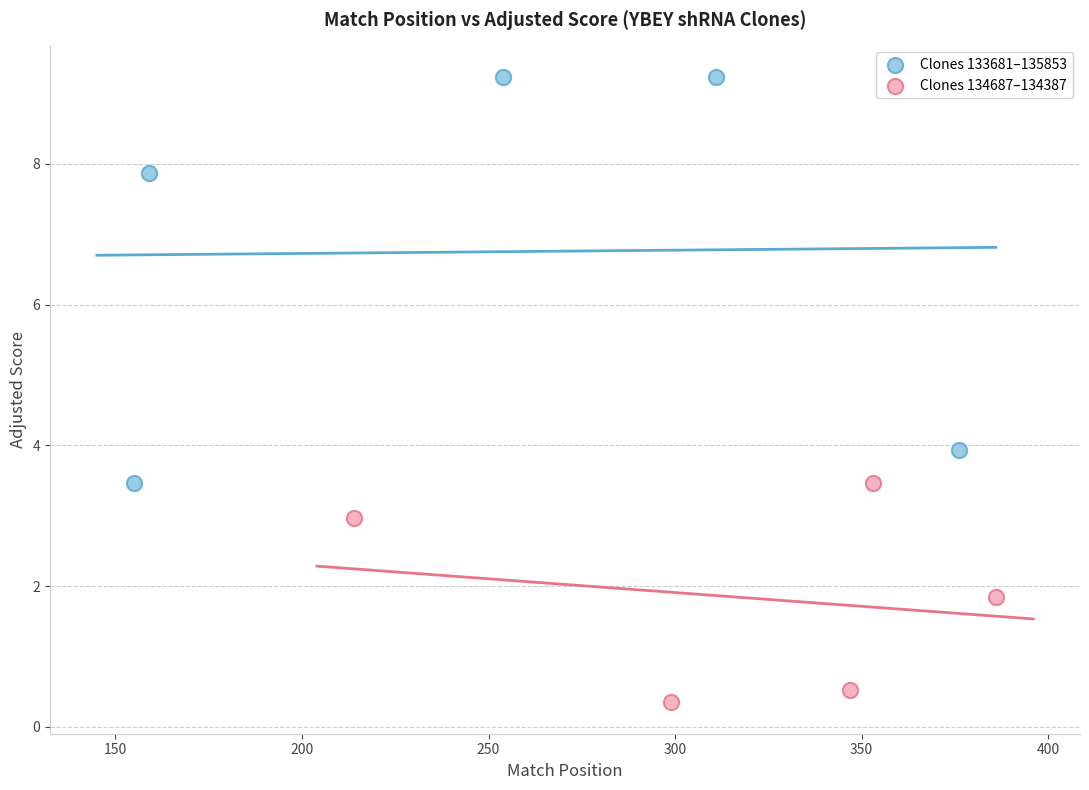

Which series reaches the maximum Y coordinate?

Clones 133681–135853